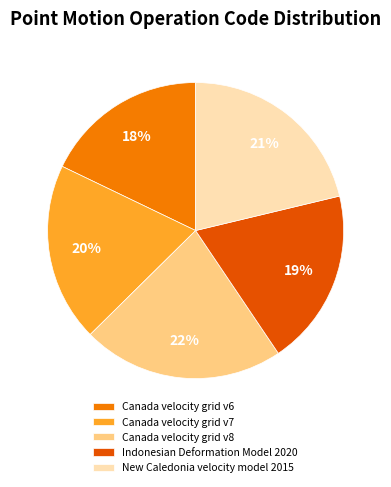

To the nearest percent, what is the combined percentage of Canada velocity grid v7 and Canada velocity grid v8?

42%